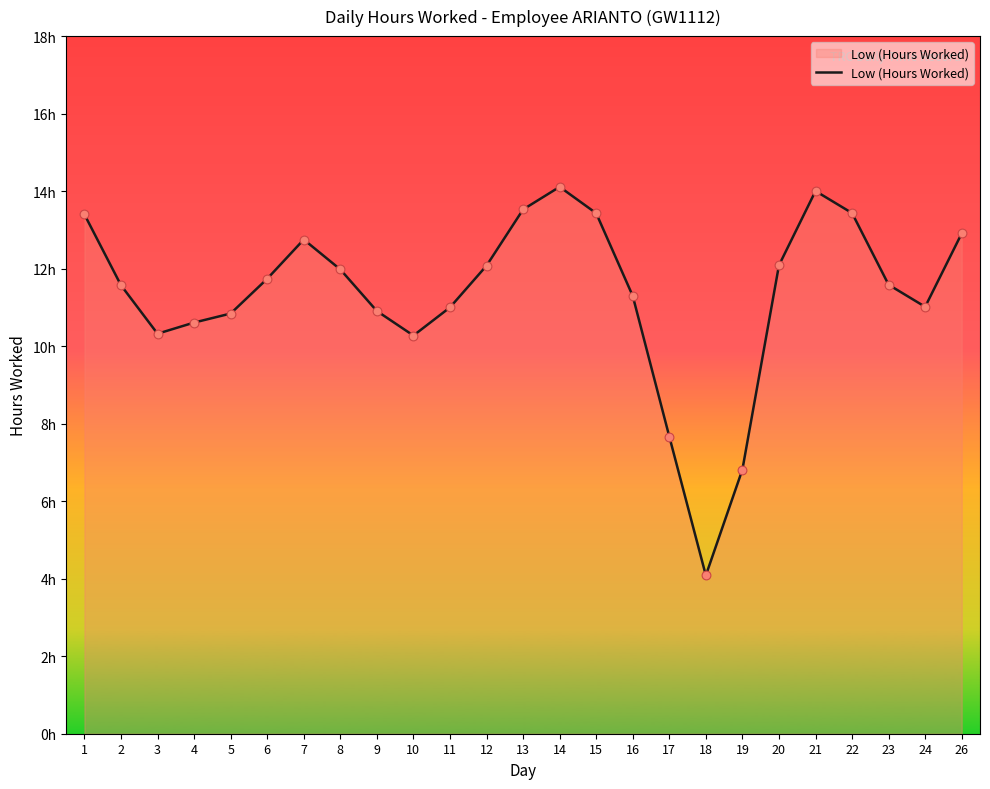

What is the change in value from 15 to 16?

-2.1